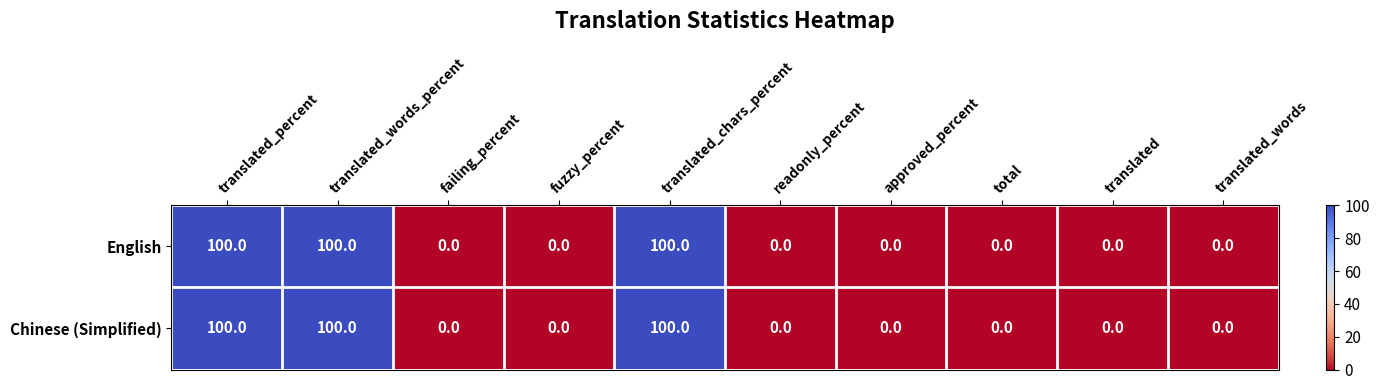

The value of English at approved_percent is 38. True or false?

False